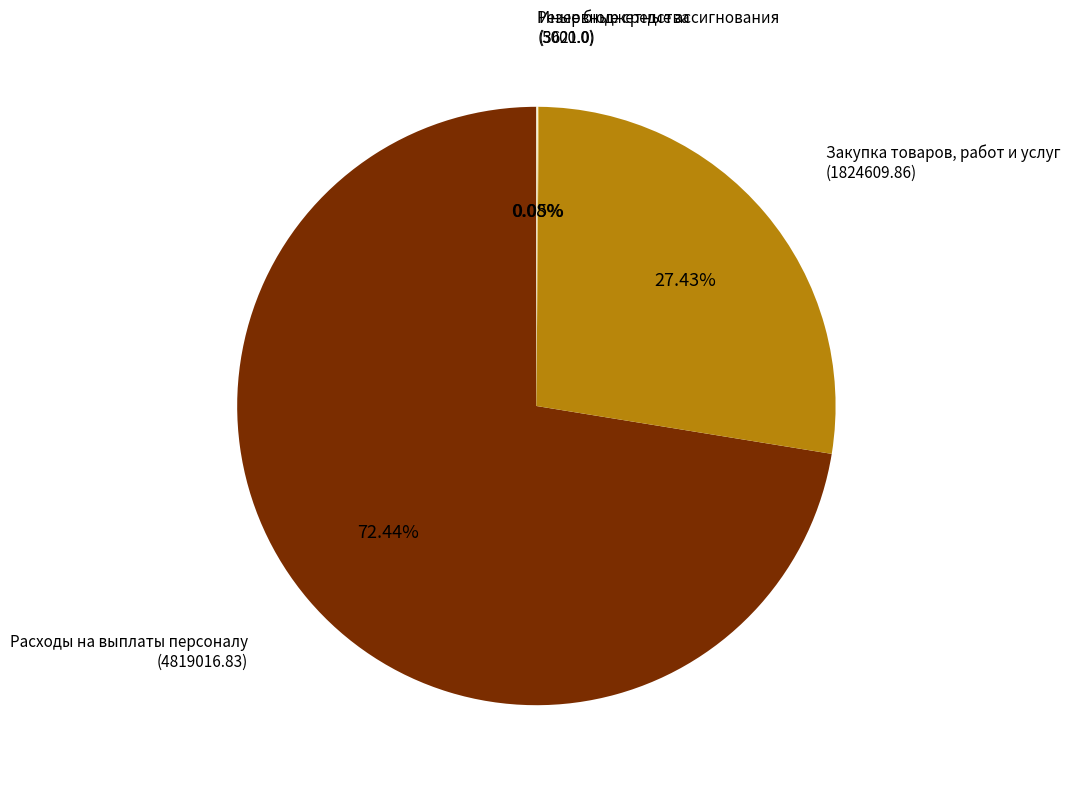

Which slice is the largest?

Расходы на выплаты персоналу